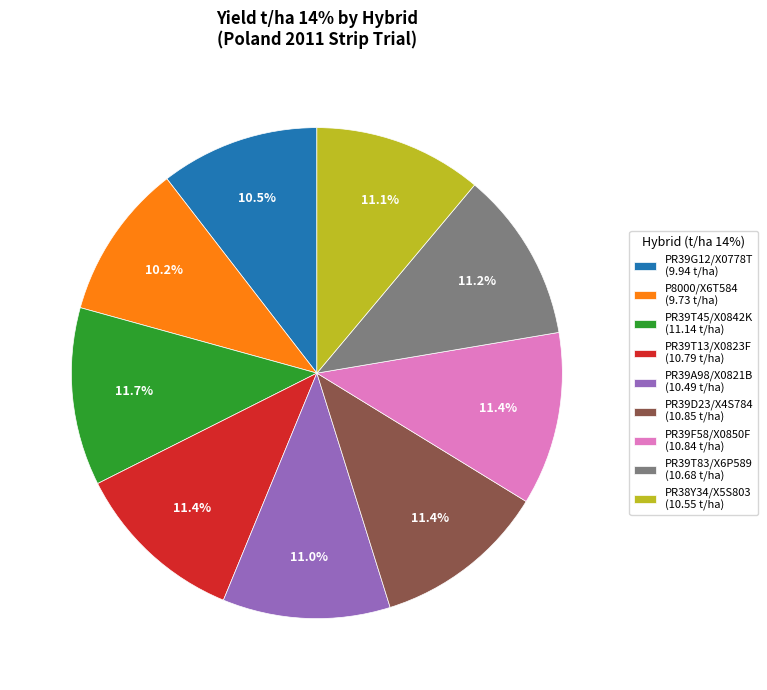

How many segments does this pie chart have?

9